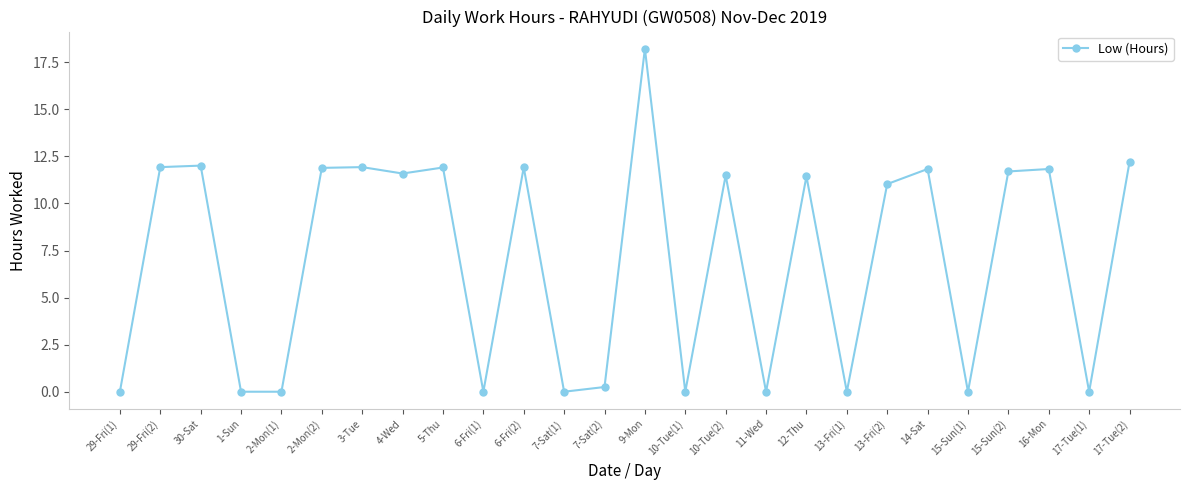

Between 14-Sat and 2-Mon(1), which is larger?

14-Sat